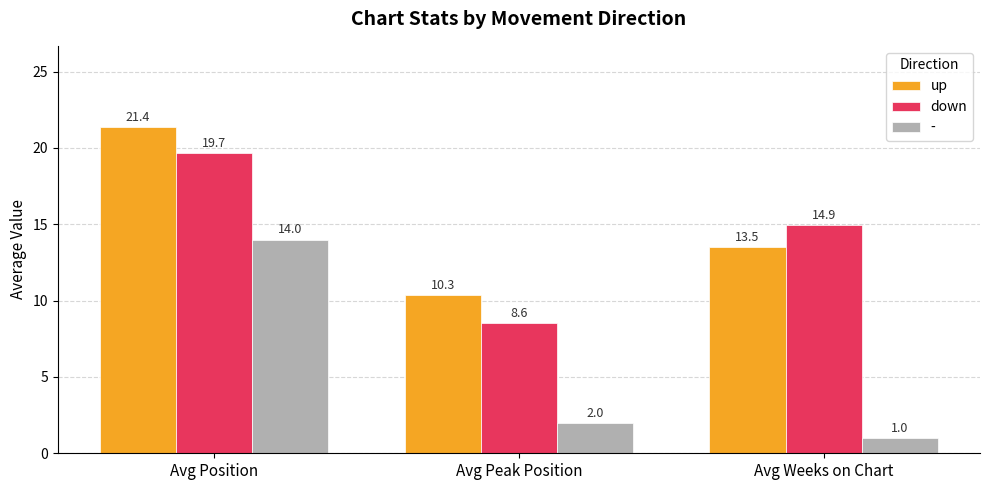

What is the label of the 2nd bar from the left?

Avg Peak Position